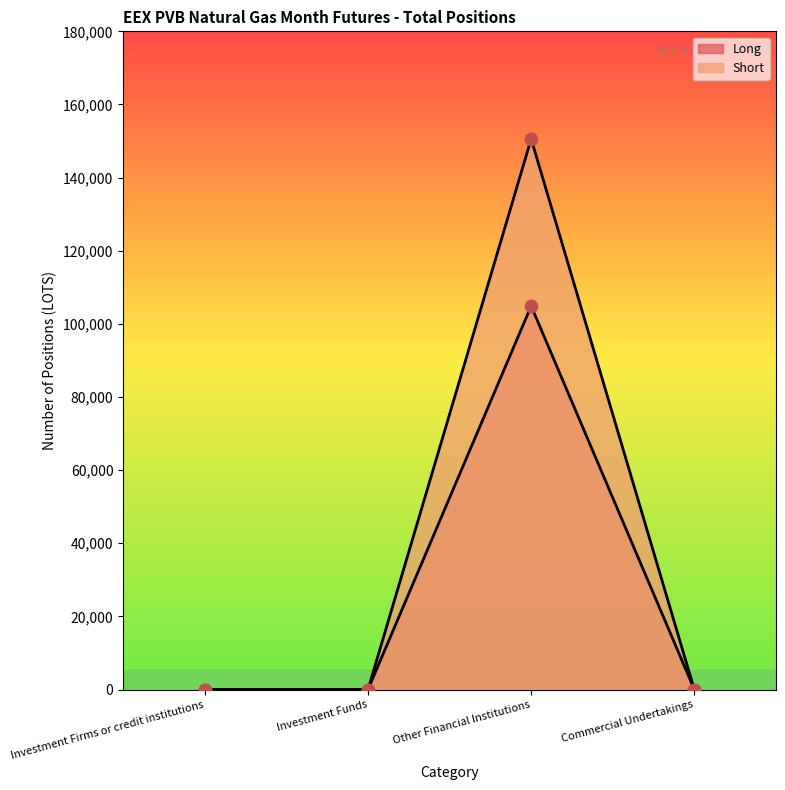

At which category is the sum across all series the highest?

Other Financial Institutions